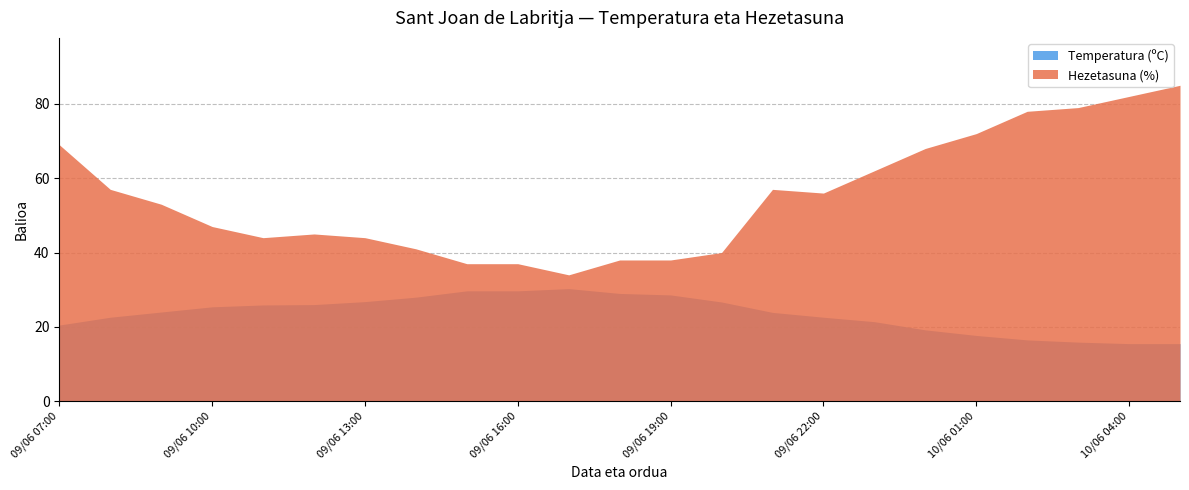

Which series has the largest total across all categories?

Hezetasuna (%)